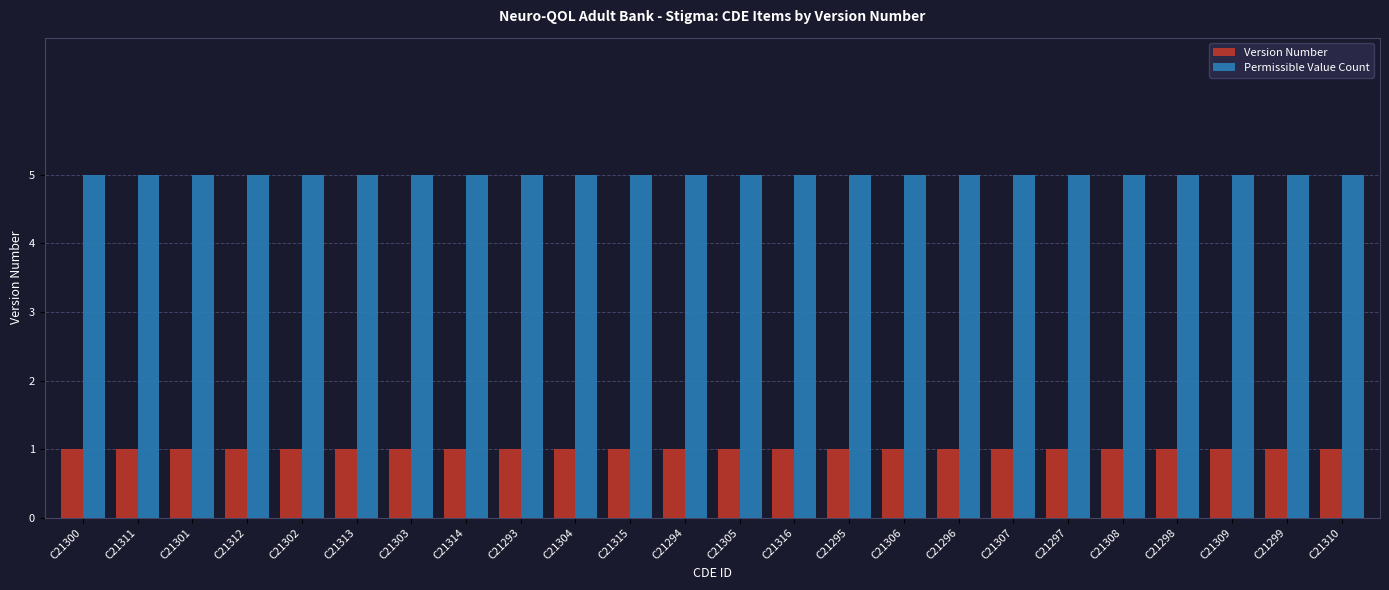

Is it true that Permissible Value Count equals 5 at C21316?

True